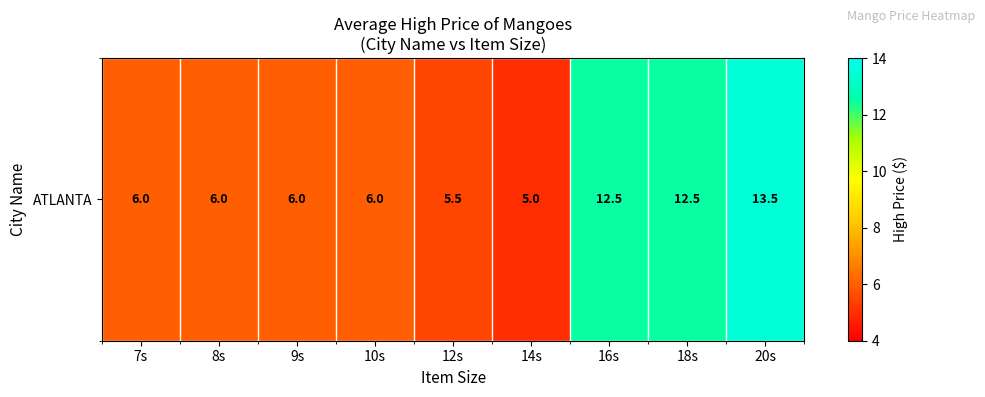

True or false: the data shows 10.0 at 7s.

False